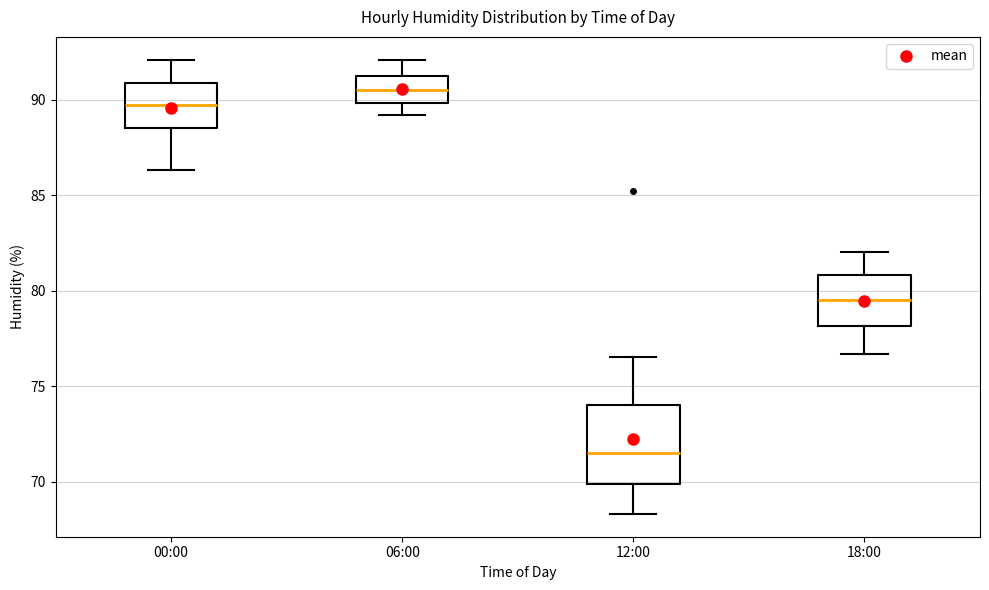

Reading left to right, transcribe this box plot: for each box, give where its median line is, the range the box spans, and where its two whiskers end, as read against the y-axis. The values are not printed on the chart, so give them approximately, as read against the axis.

00:00: median 89.5, box 88.5 to 91.0, whiskers 86.5 to 92.0
06:00: median 90.5, box 90.0 to 91.5, whiskers 89.0 to 92.0
12:00: median 71.5, box 70.0 to 74.0, whiskers 68.5 to 76.5
18:00: median 79.5, box 78.0 to 81.0, whiskers 76.5 to 82.0